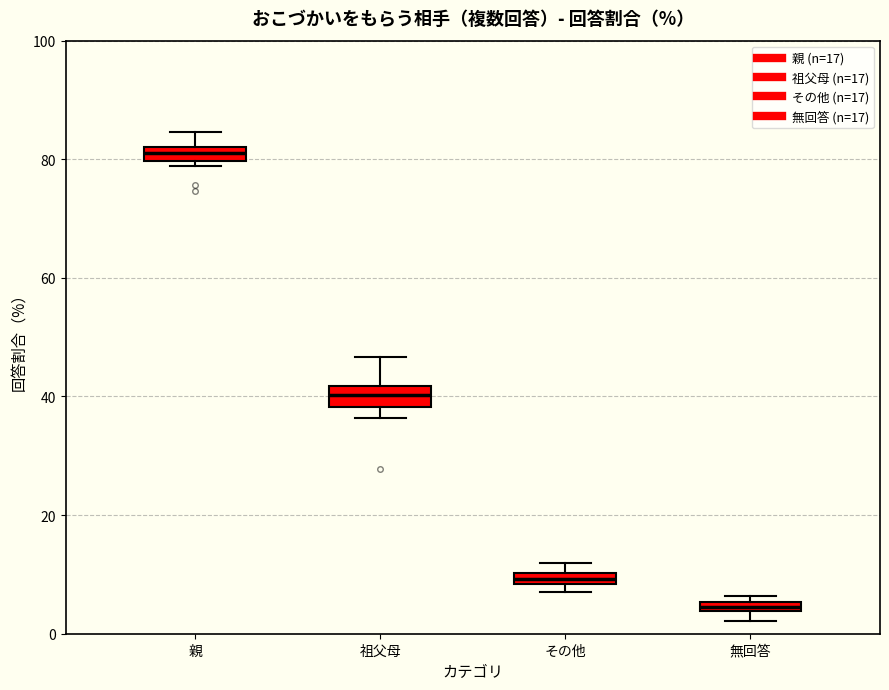

Which box has the lowest median line?

無回答